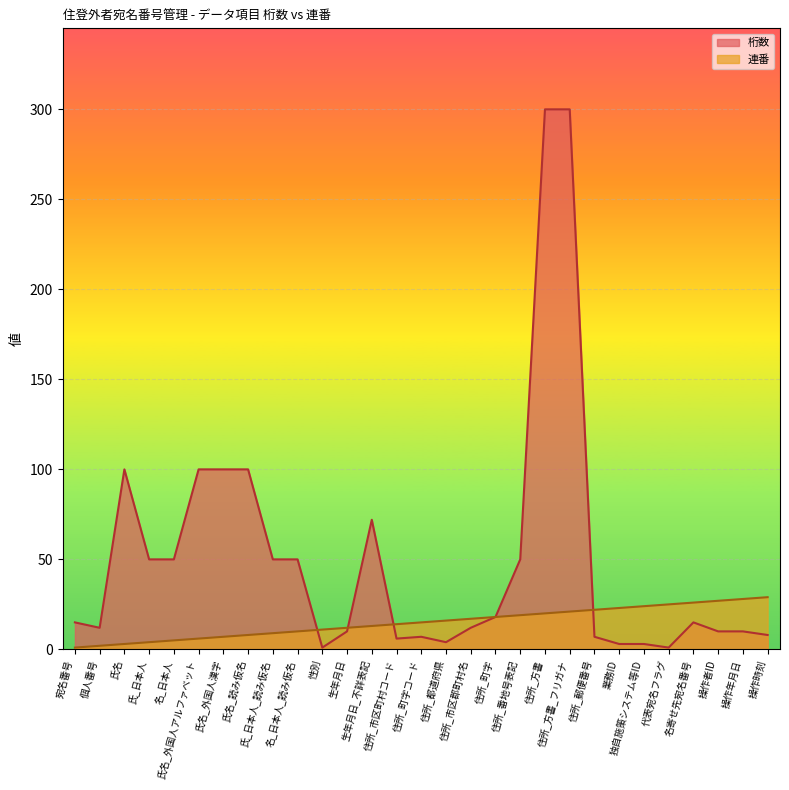

Which category has the lowest value in the 連番 series?

宛名番号